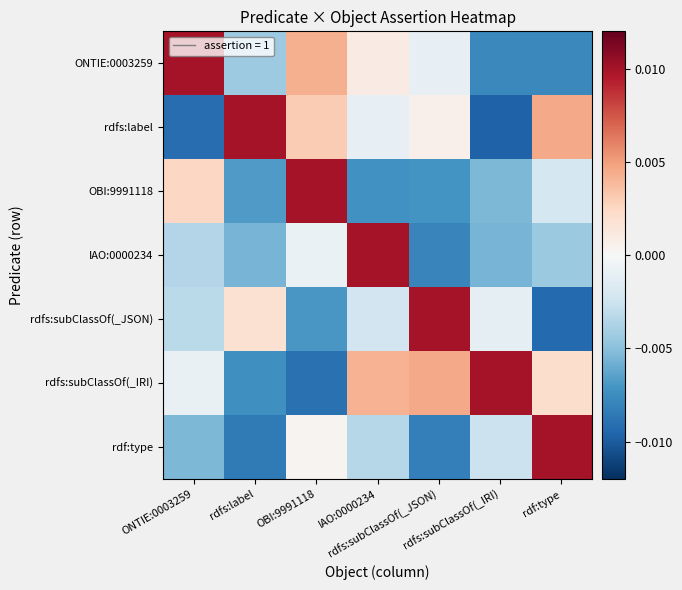

Reading left to right, transcribe all the data shown in this chart.

ONTIE:0003259: ONTIE:0003259=0.0	rdfs:label=-0.0	OBI:9991118=0.0	IAO:0000234=0.0	rdfs:subClassOf(_JSON)=-0.0	rdfs:subClassOf(_IRI)=-0.0	rdf:type=-0.0
rdfs:label: ONTIE:0003259=-0.0	rdfs:label=0.0	OBI:9991118=0.0	IAO:0000234=-0.0	rdfs:subClassOf(_JSON)=0.0	rdfs:subClassOf(_IRI)=-0.0	rdf:type=0.0
OBI:9991118: ONTIE:0003259=0.0	rdfs:label=-0.0	OBI:9991118=0.0	IAO:0000234=-0.0	rdfs:subClassOf(_JSON)=-0.0	rdfs:subClassOf(_IRI)=-0.0	rdf:type=-0.0
IAO:0000234: ONTIE:0003259=-0.0	rdfs:label=-0.0	OBI:9991118=-0.0	IAO:0000234=0.0	rdfs:subClassOf(_JSON)=-0.0	rdfs:subClassOf(_IRI)=-0.0	rdf:type=-0.0
rdfs:subClassOf(_JSON): ONTIE:0003259=-0.0	rdfs:label=0.0	OBI:9991118=-0.0	IAO:0000234=-0.0	rdfs:subClassOf(_JSON)=0.0	rdfs:subClassOf(_IRI)=-0.0	rdf:type=-0.0
rdfs:subClassOf(_IRI): ONTIE:0003259=-0.0	rdfs:label=-0.0	OBI:9991118=-0.0	IAO:0000234=0.0	rdfs:subClassOf(_JSON)=0.0	rdfs:subClassOf(_IRI)=0.0	rdf:type=0.0
rdf:type: ONTIE:0003259=-0.0	rdfs:label=-0.0	OBI:9991118=0.0	IAO:0000234=-0.0	rdfs:subClassOf(_JSON)=-0.0	rdfs:subClassOf(_IRI)=-0.0	rdf:type=0.0